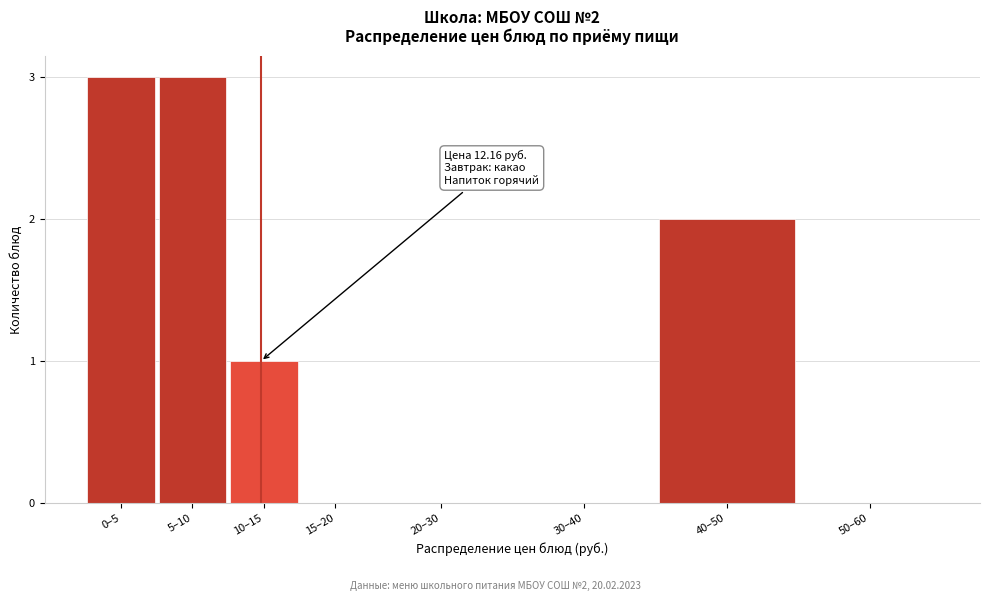

Reading right to left, list all the values displayed in this chart.

50–60=0	40–50=2	30–40=0	20–30=0	15–20=0	10–15=1	5–10=3	0–5=3